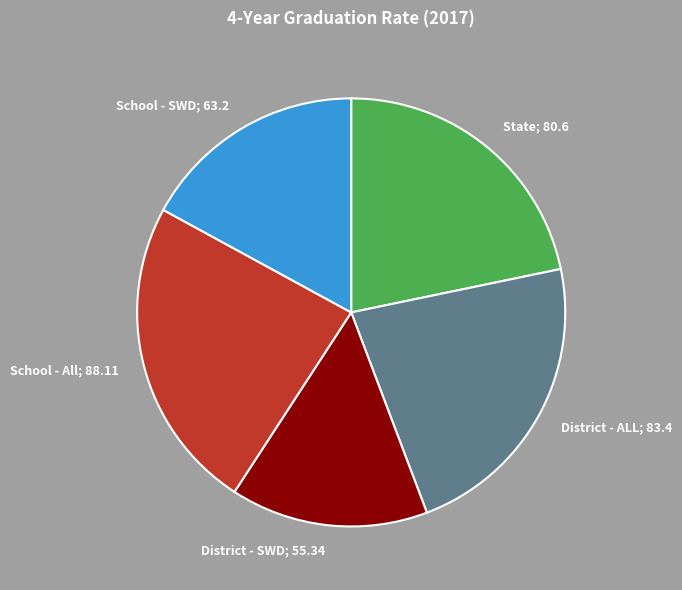

To the nearest percent, what portion does State represent?

22%